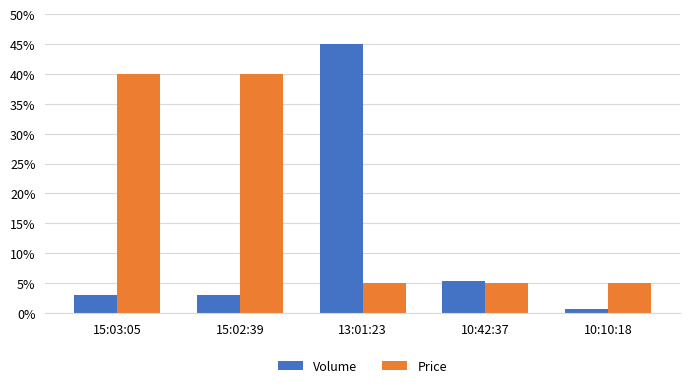

Rank the series by their maximum value, from highest to lowest.

Volume, Price